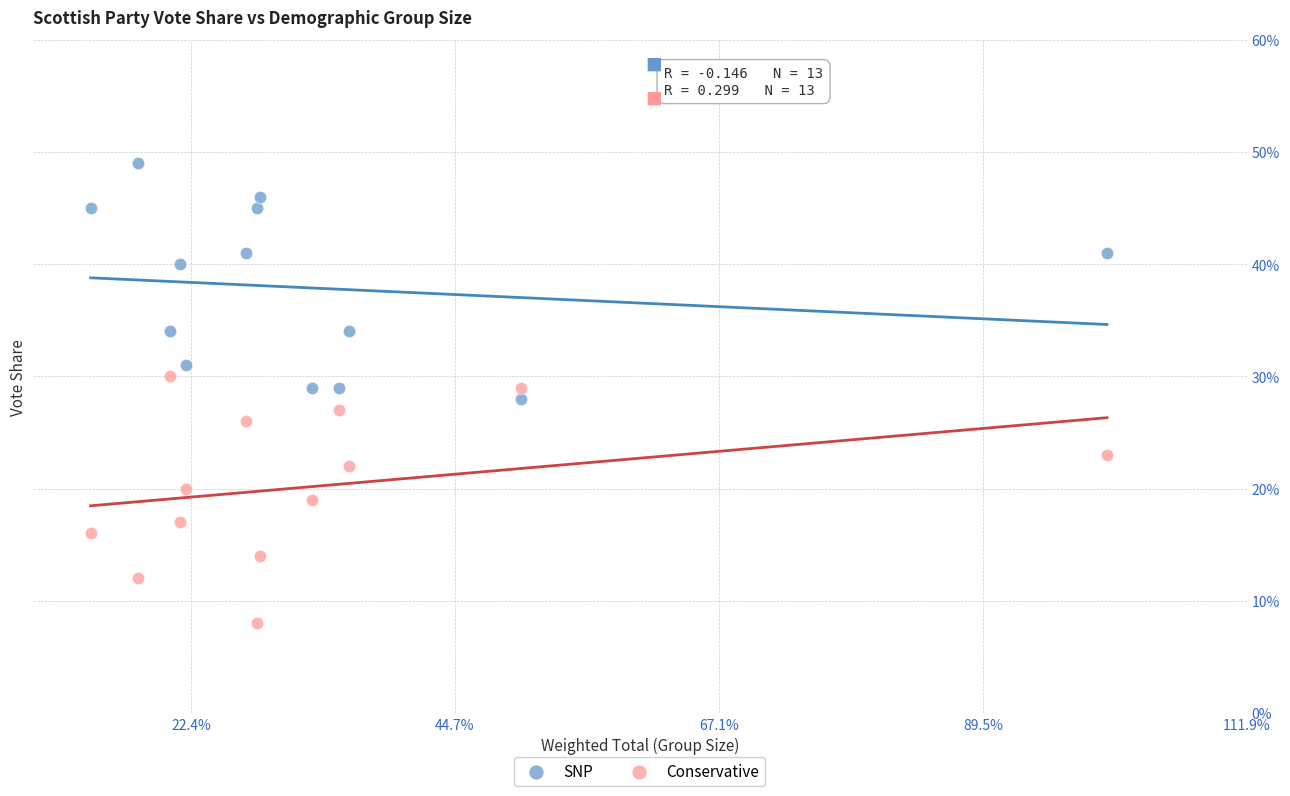

Which series has the largest Y range (max minus min)?

Conservative